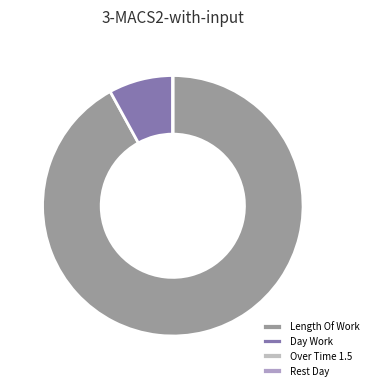

Is it true that Day Work is 8% of the pie?

True